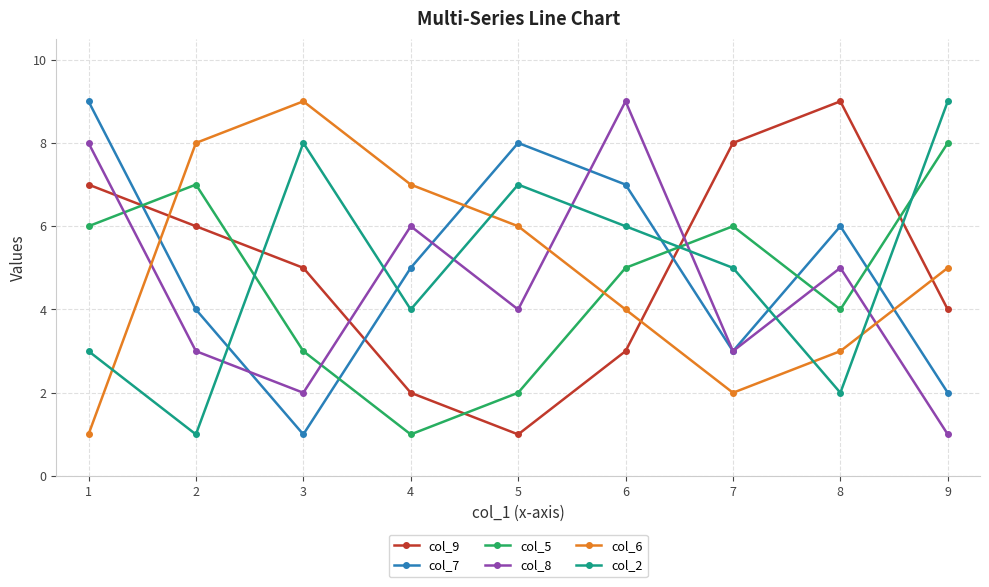

Is the value of col_2 at 5 greater than the value of col_8 at 7?

Yes